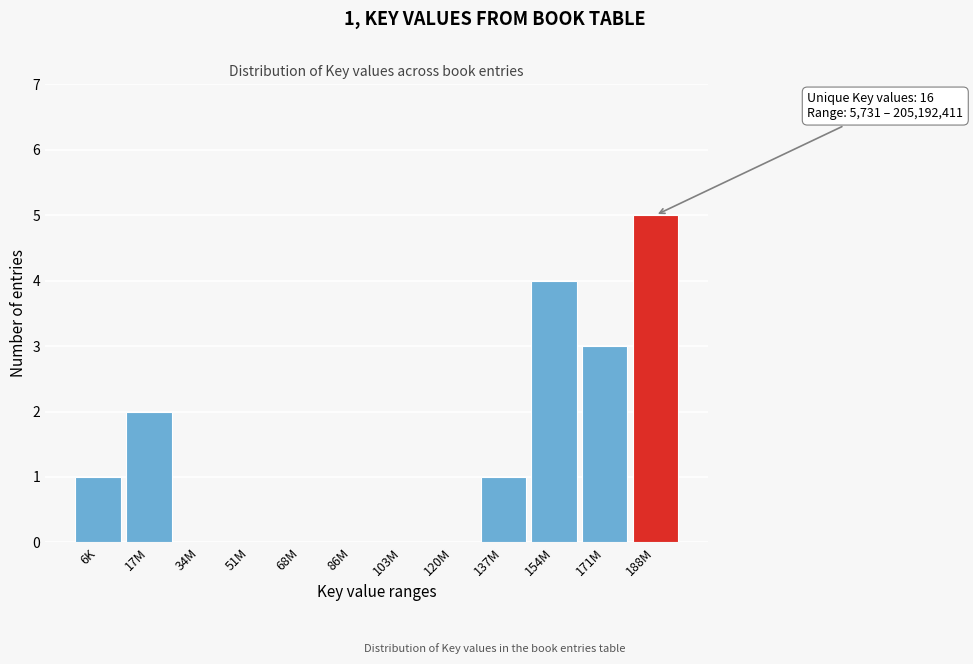

Reading left to right, what are all the values shown in this chart?

6K=1	17M=2	34M=0	51M=0	68M=0	86M=0	103M=0	120M=0	137M=1	154M=4	171M=3	188M=5